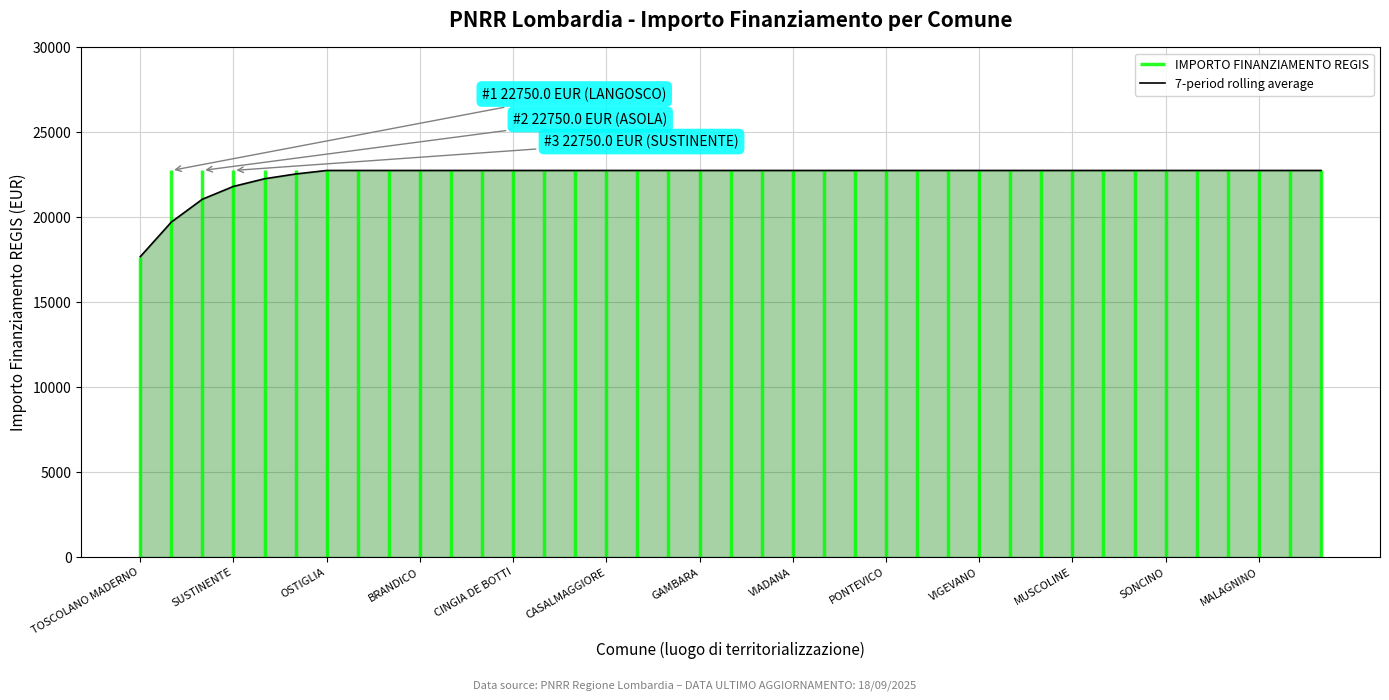

Which category has the lowest value in the 7-period rolling average series?

TOSCOLANO MADERNO